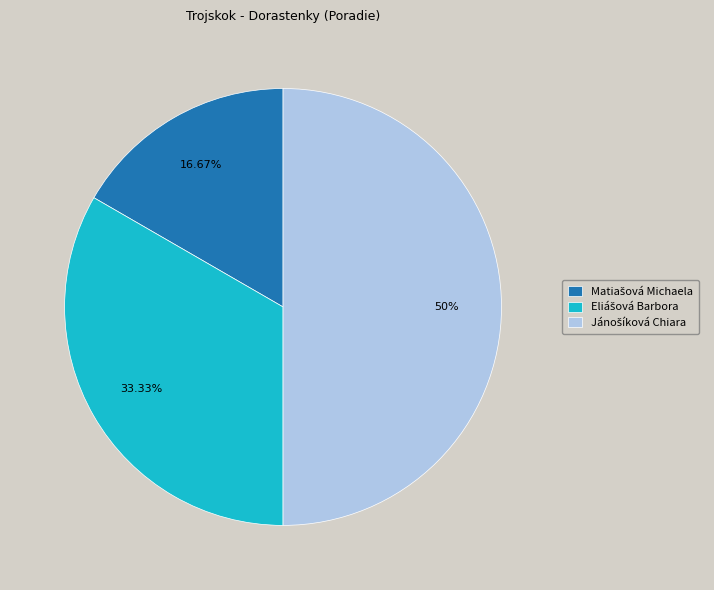

How many slices are in this pie chart?

3